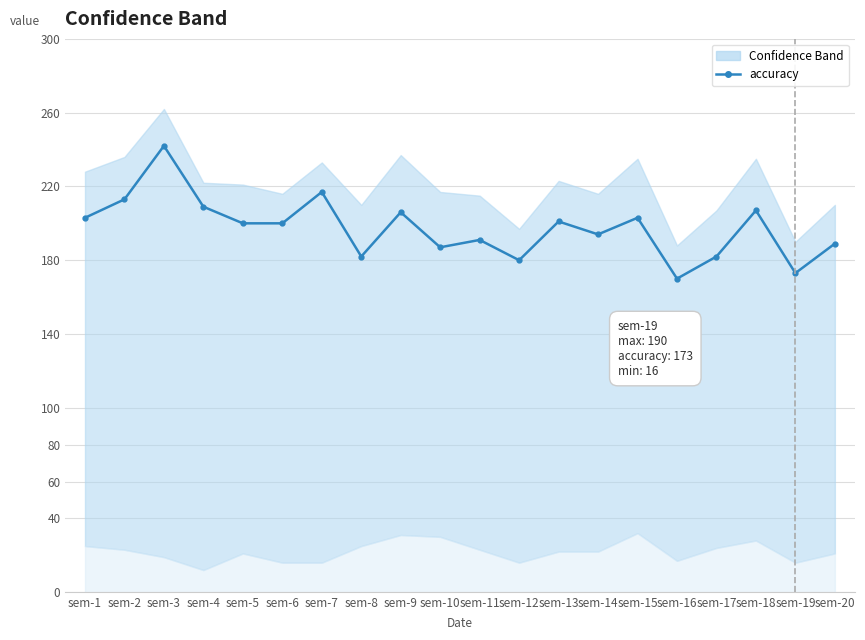

Rank the categories by value from lowest to highest.

sem-16, sem-19, sem-12, sem-8, sem-17, sem-10, sem-20, sem-11, sem-14, sem-5, sem-6, sem-13, sem-1, sem-15, sem-9, sem-18, sem-4, sem-2, sem-7, sem-3